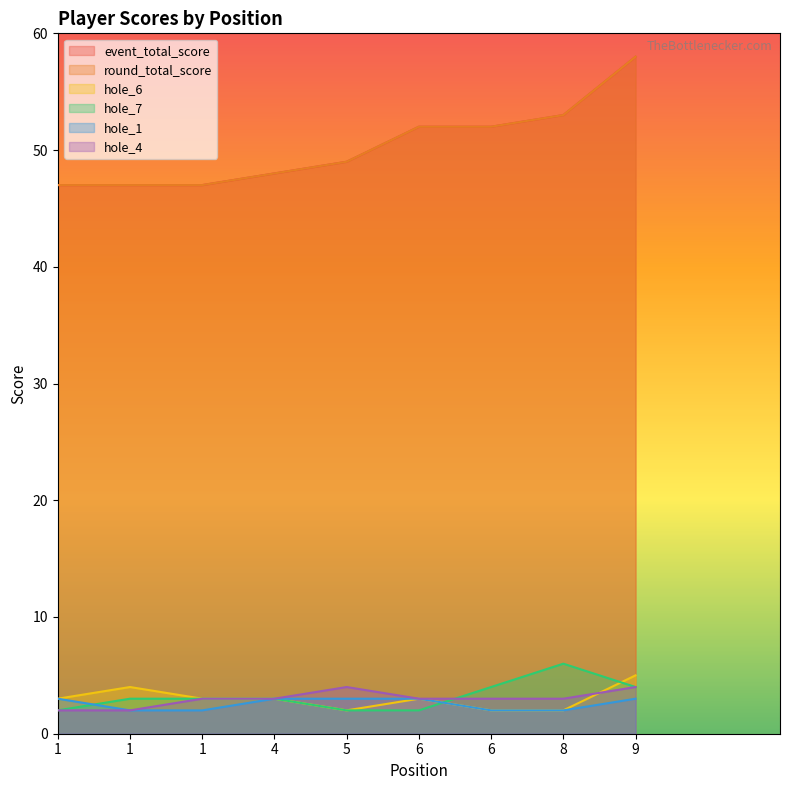

Between 1 and 6, which is larger?

6